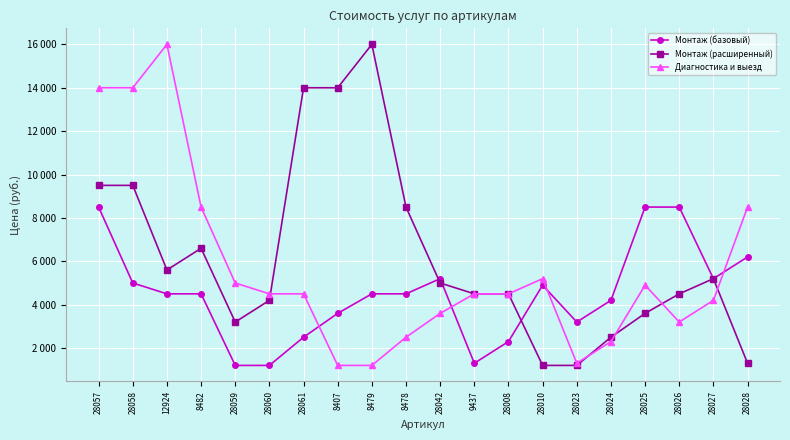

At 28026, list the series in order from smallest to largest.

Диагностика и выезд, Монтаж (расширенный), Монтаж (базовый)